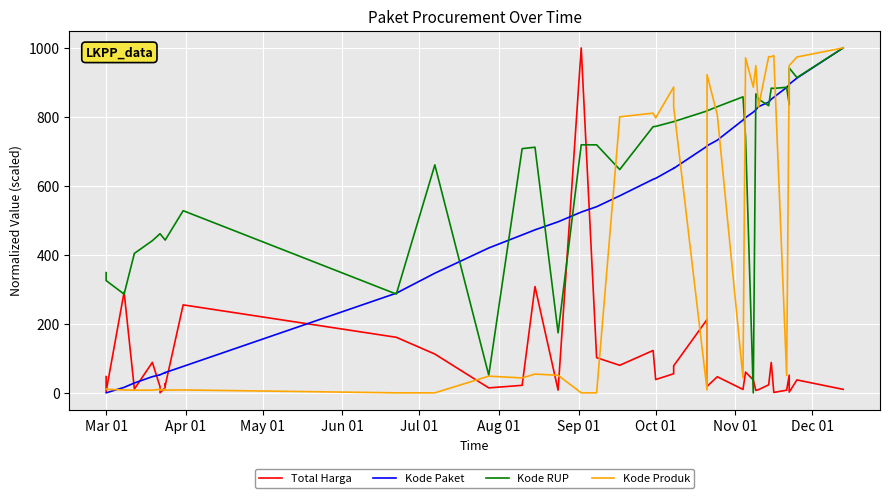

Reading left to right, extract all data points from this chart.

Total Harga: 47.1	3.7	292.2	11.0	88.4	17.4	0.0	15.4	26.0	20.7	255.0	161.0	112.4	14.4	21.8	308.2	7.9	1000.0	101.9	79.9	122.8	38.5	55.3	78.2	212.5	18.7	46.6	9.8	60.2	37.4	7.1	9.0	23.2	88.0	1.2	7.7	51.2	2.2	37.4	10.1
Kode Paket: 0.0	0.0	15.9	28.6	46.9	52.3	52.3	58.9	58.7	58.8	76.6	288.9	346.8	420.0	457.8	472.5	495.8	524.0	539.6	571.2	619.1	621.9	651.0	650.6	715.0	716.3	732.6	790.8	798.0	813.7	820.5	829.5	842.8	851.2	856.9	885.5	892.7	894.7	912.5	1000.0
Kode RUP: 348.6	325.4	286.2	404.3	441.1	461.3	461.3	442.9	442.9	442.9	528.0	286.3	660.9	51.1	707.9	712.1	174.0	719.0	719.0	647.3	771.7	772.4	786.3	786.3	817.2	817.5	829.6	858.2	740.1	0.0	866.8	851.7	832.5	883.2	882.7	885.8	836.0	941.9	913.9	1000.0
Kode Produk: 10.5	10.4	8.3	7.7	7.7	10.3	8.0	10.3	7.7	7.9	8.4	0.0	0.0	48.4	43.2	54.4	50.9	0.0	0.0	800.2	810.8	797.0	886.5	829.7	8.4	922.3	805.5	43.2	971.3	886.2	948.6	828.2	974.7	974.3	978.0	49.9	948.5	948.6	973.6	1000.0